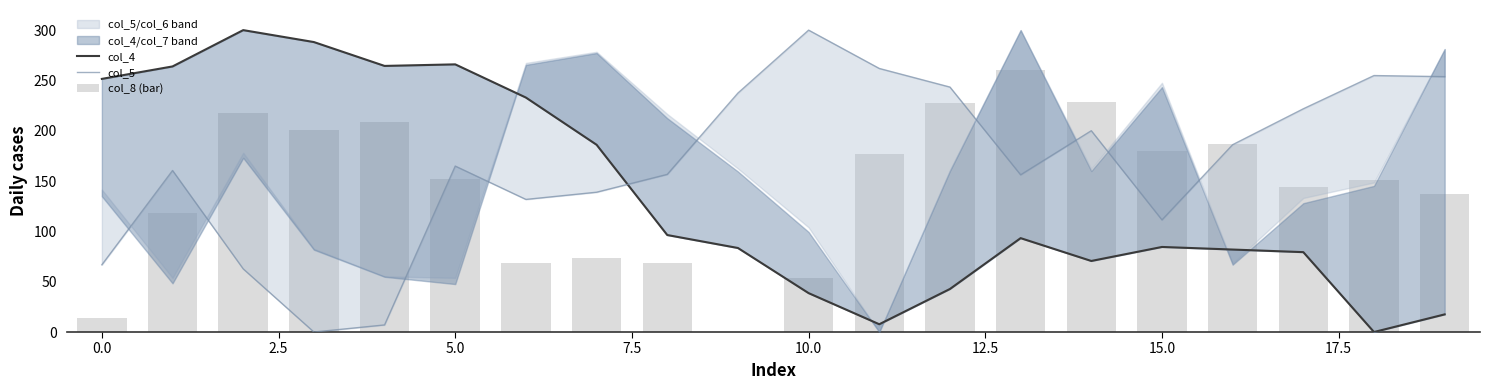

How many values in the col_8 (bar) series exceed 152?

10